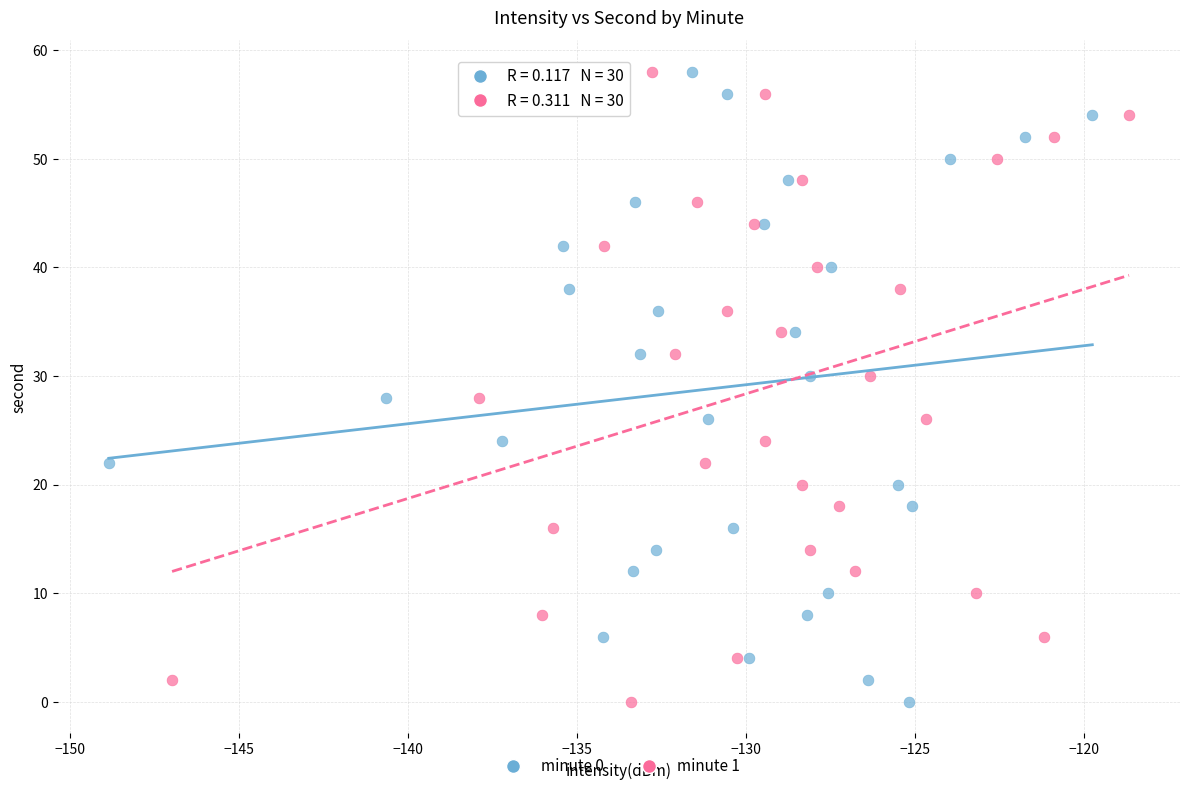

What are all the series names shown in the legend?

minute 0, minute 1